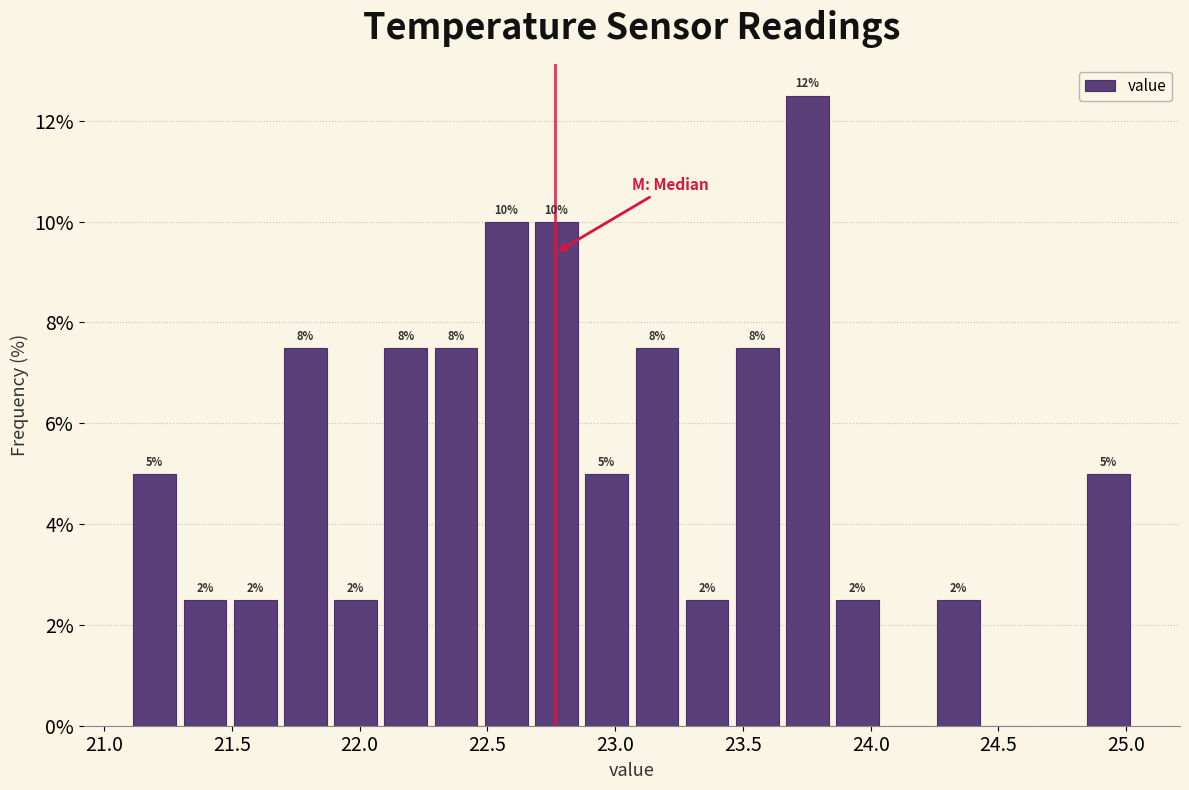

Around what value on the x-axis is the tallest bar? Give the approximate position of its centre, as read against the axis.

23.75